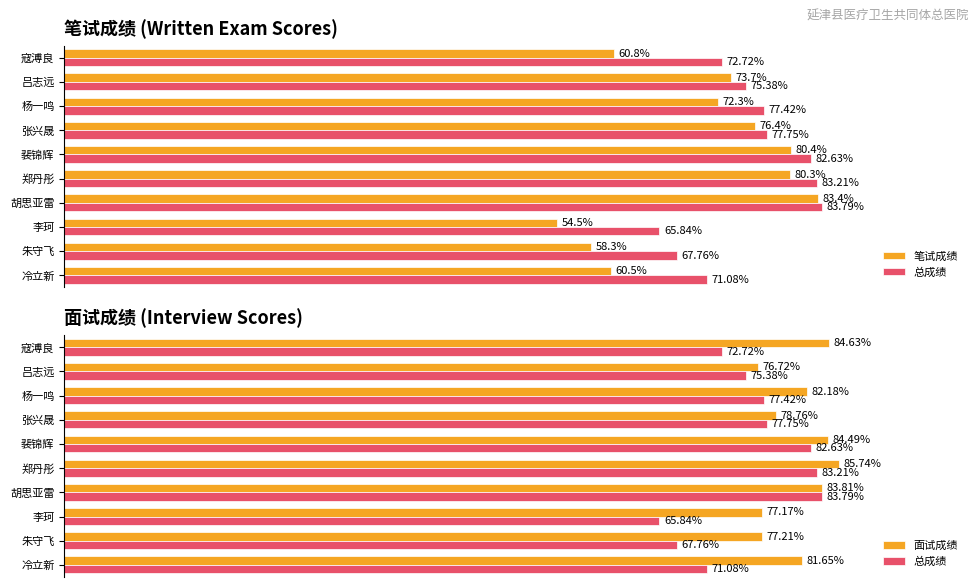

The 笔试成绩 series shows 106.7 at 冷立新. True or false?

False